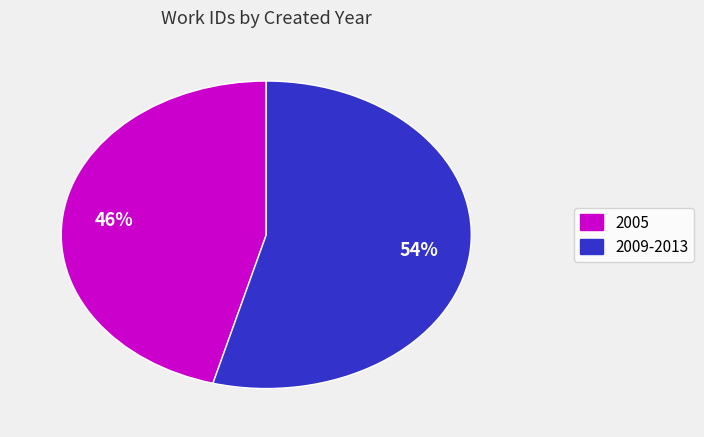

Does any single category account for the majority?

Yes